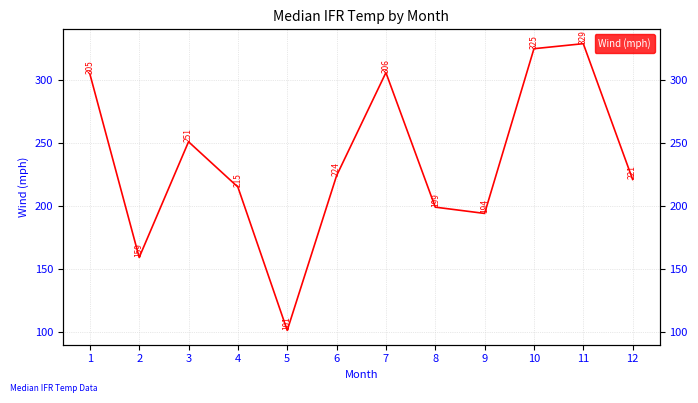

What is the value of the 2nd point from the left?

159